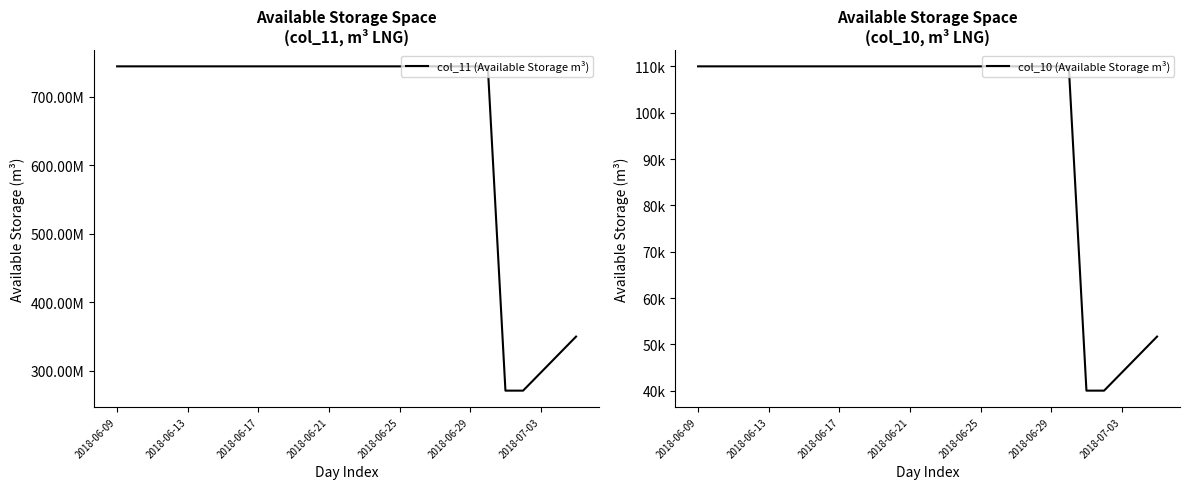

List the series in order of their peak value, lowest first.

col_10 (Available Storage m³), col_11 (Available Storage m³)